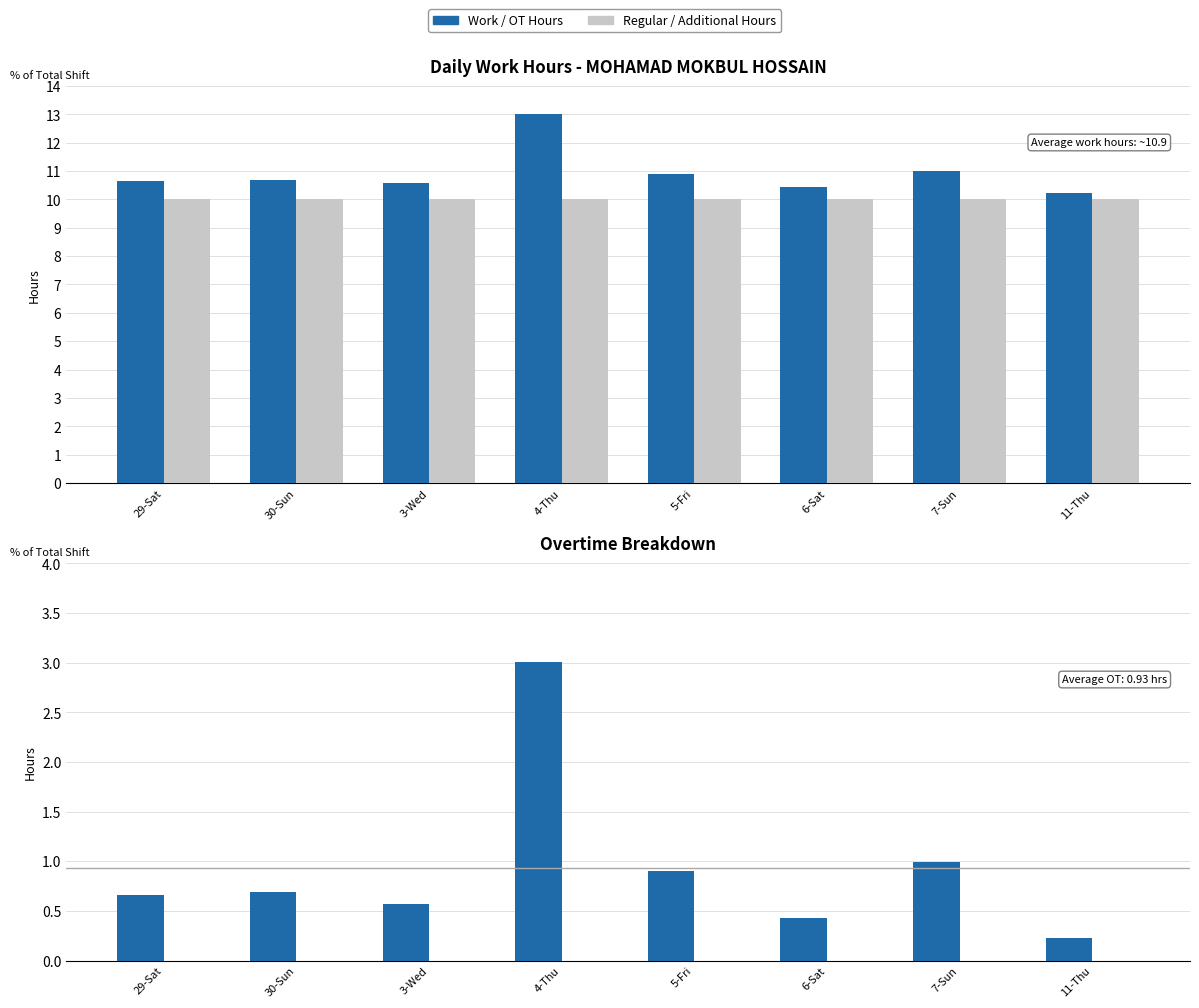

Which category has the highest value in the Regular Hours series?

29-Sat